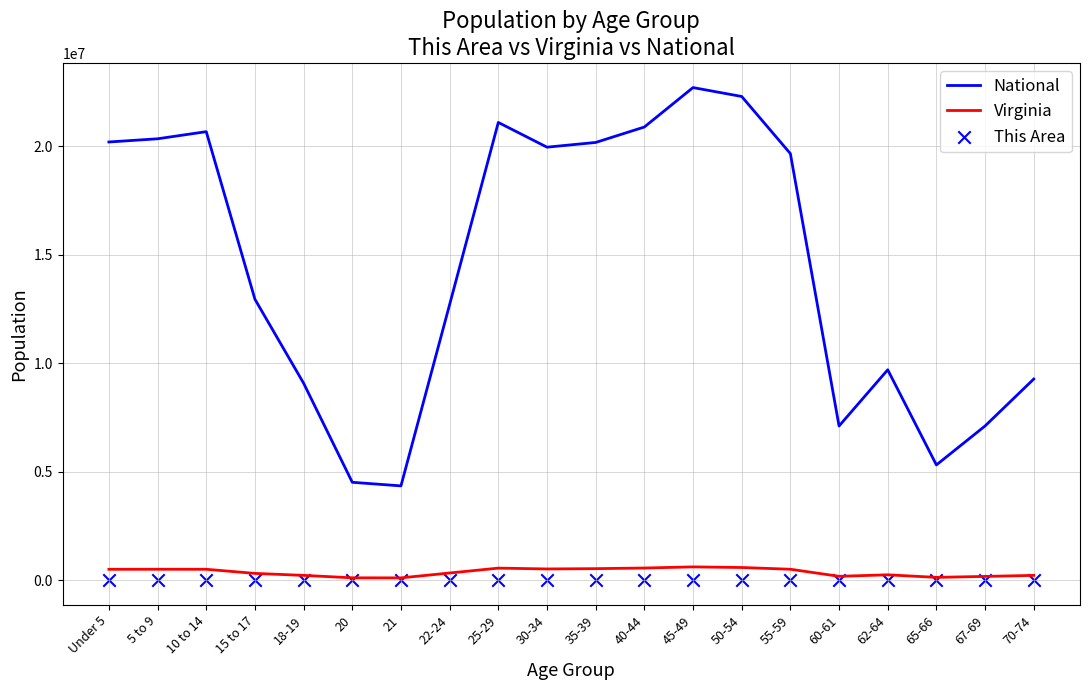

Which series reaches the maximum Y coordinate?

National